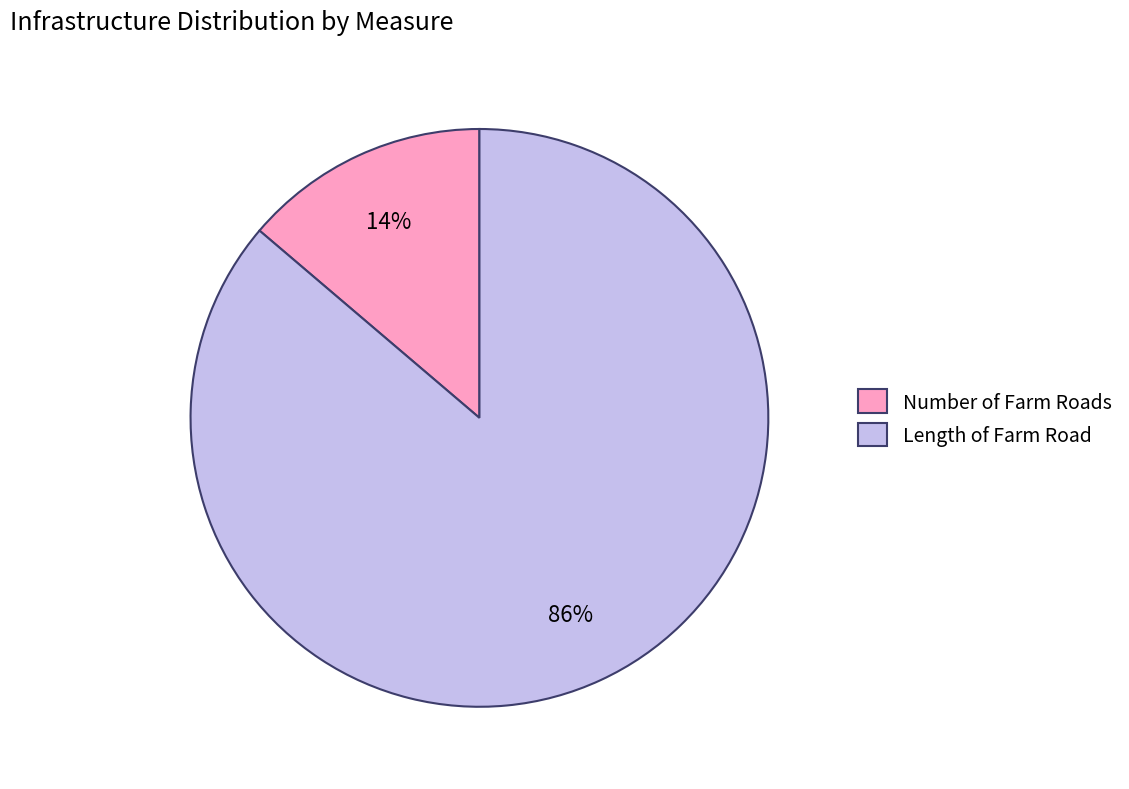

Rank the categories by value from highest to lowest.

Length of Farm Road, Number of Farm Roads